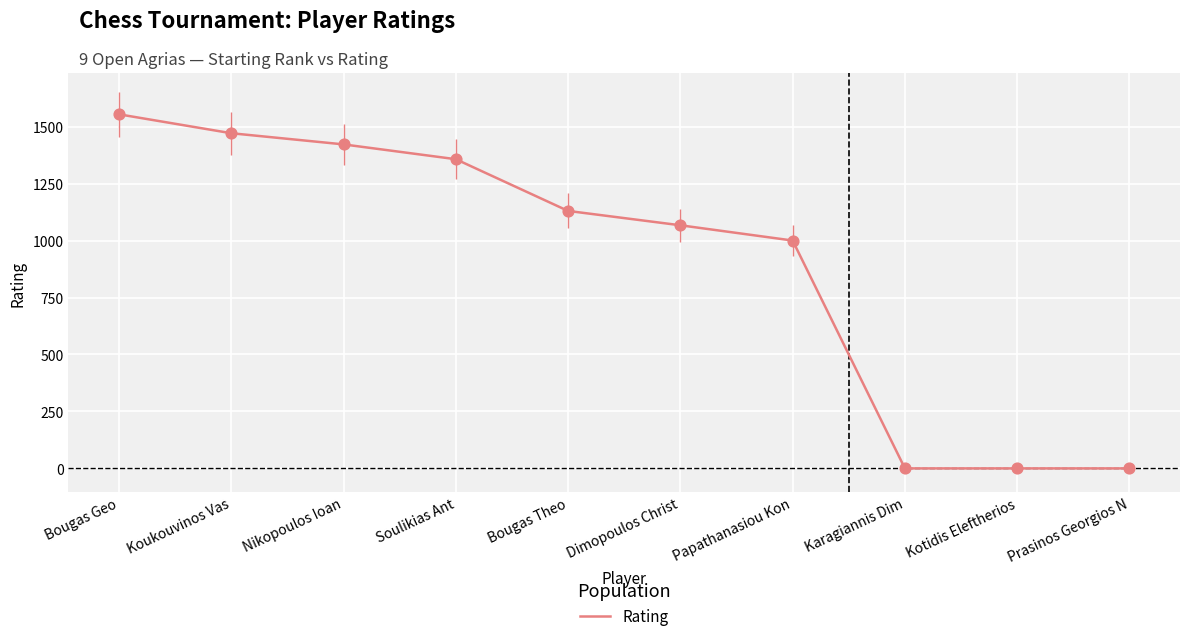

Approximately how many times larger is the value at Soulikias Ant compared to Bougas Theo?

1.2